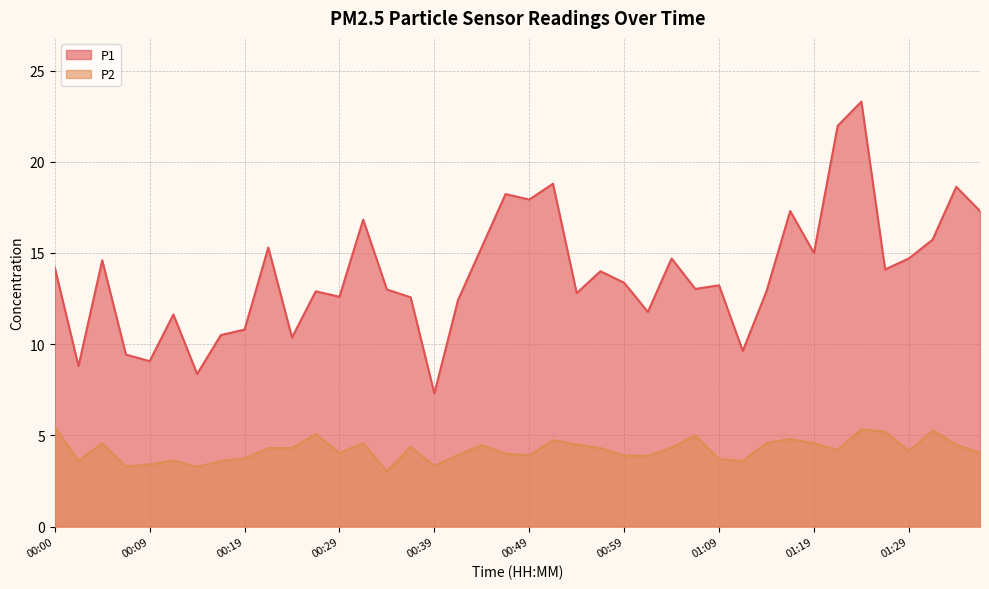

How many lines are shown in the chart?

2